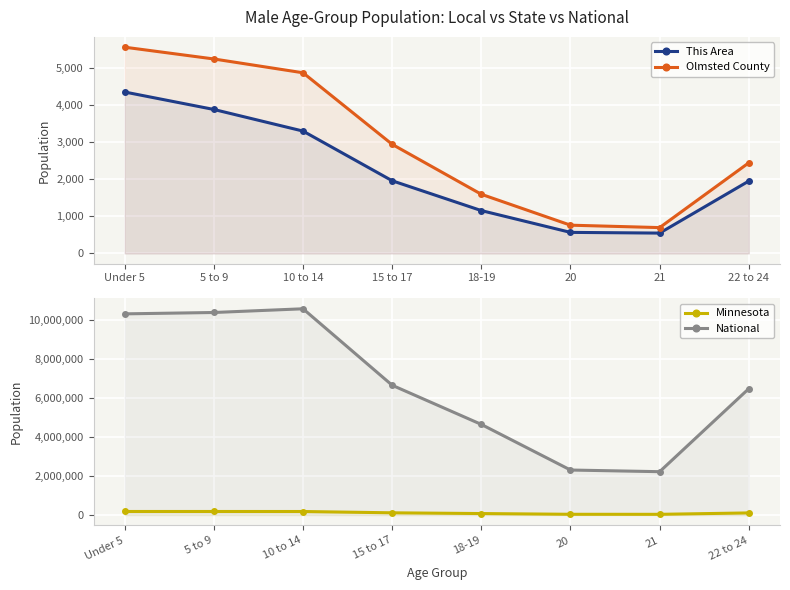

At Under 5, list the series in order from largest to smallest.

National, Minnesota, Olmsted County, This Area